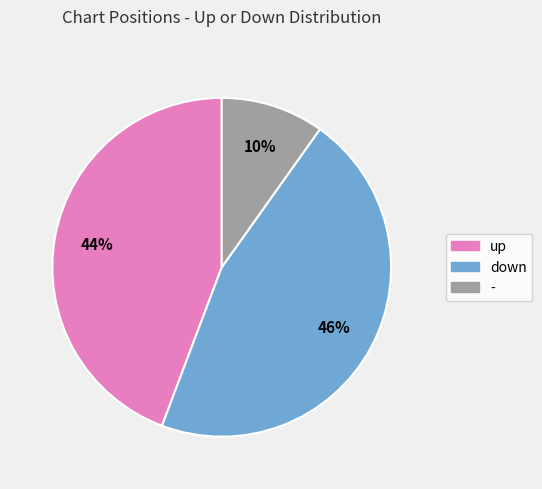

To the nearest percent, what is the combined percentage of up and down?

90%